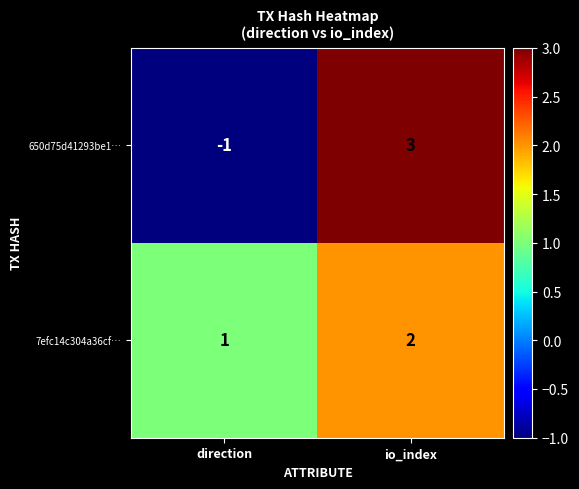

What is the sum of all 7efc14c304a36cf… values?

3